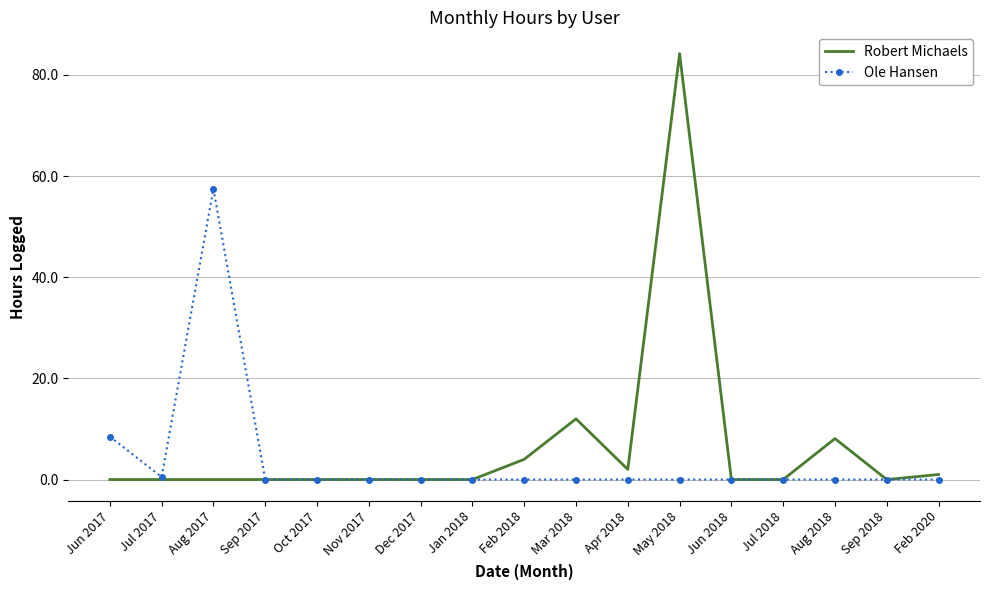

The value of Robert Michaels at May 2018 is 146.6. True or false?

False